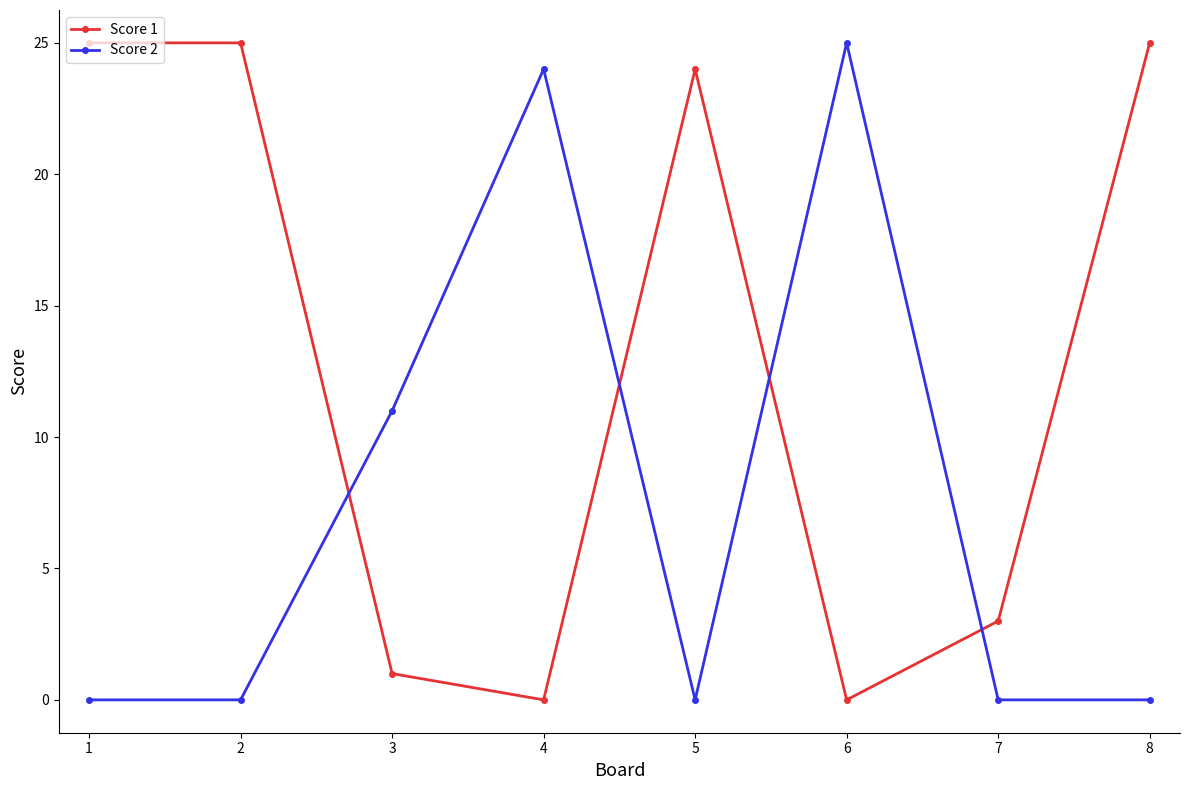

Count the number of categories in the chart.

8